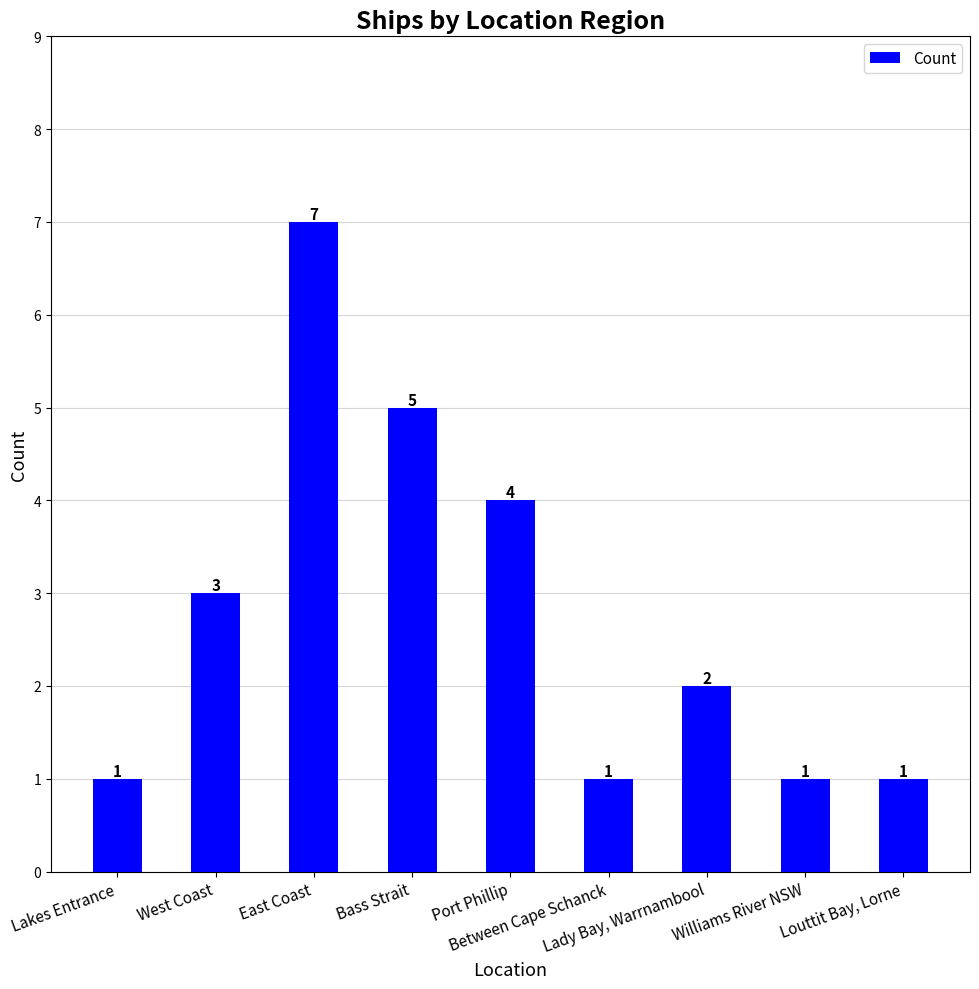

How many bars are there in total?

9